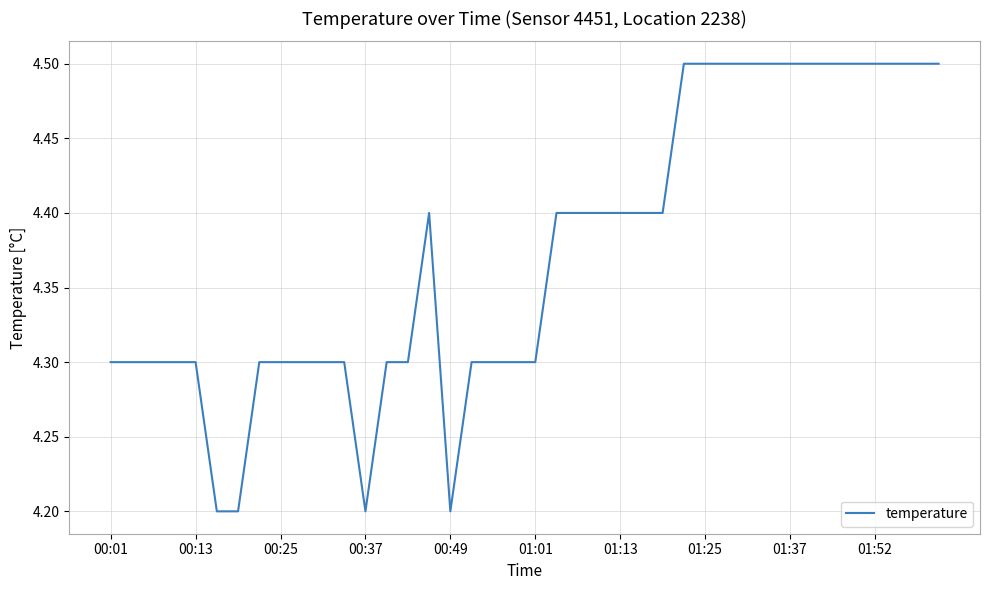

What is the greatest value displayed?

4.5